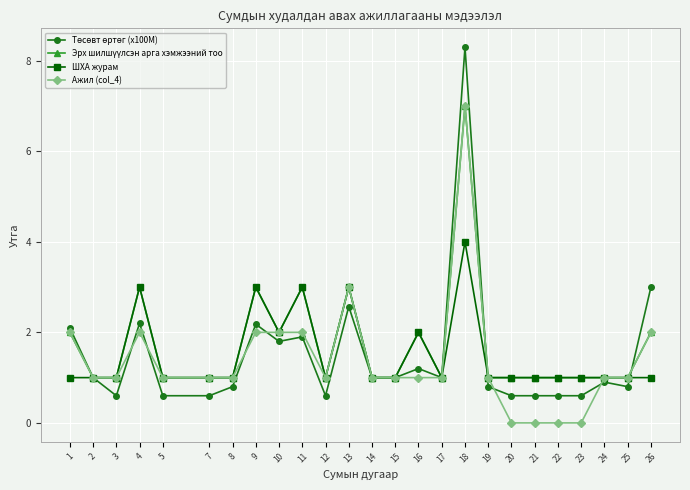

What is the total value across all series at 22?

2.6